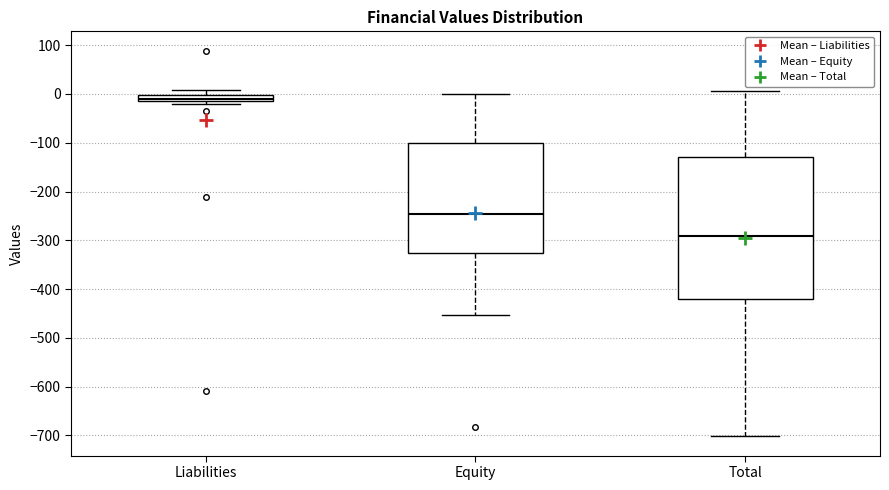

Which box's median line is the highest?

Liabilities